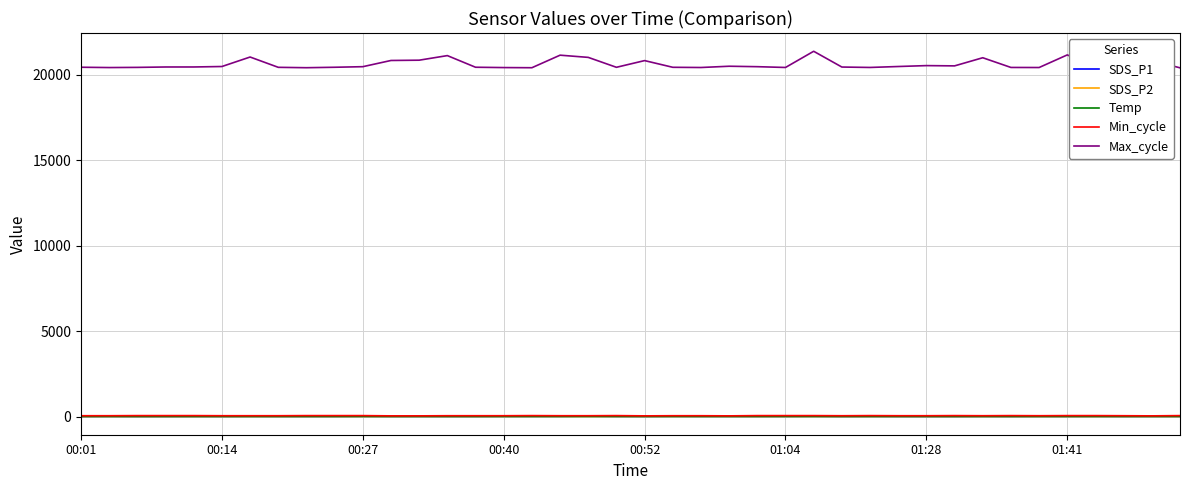

True or false: Min_cycle and Max_cycle intersect in this chart.

False